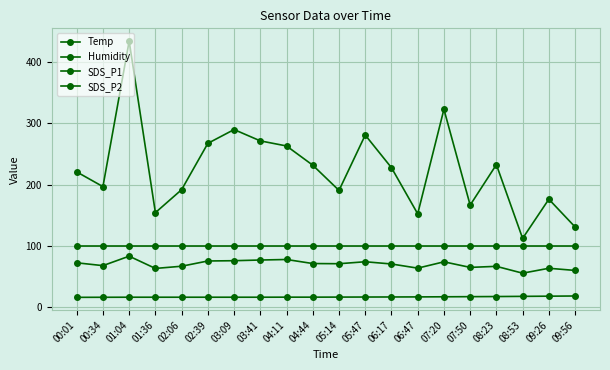

What value does the SDS_P1 series have at 04:11?

263.0